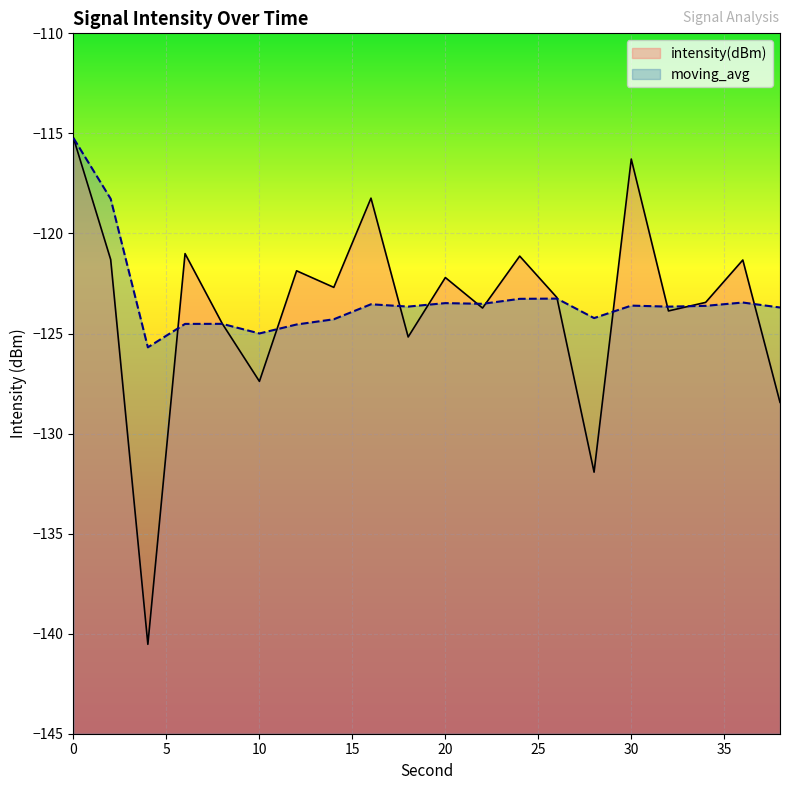

Where is intensity(dBm) nearest to the value -127?

10